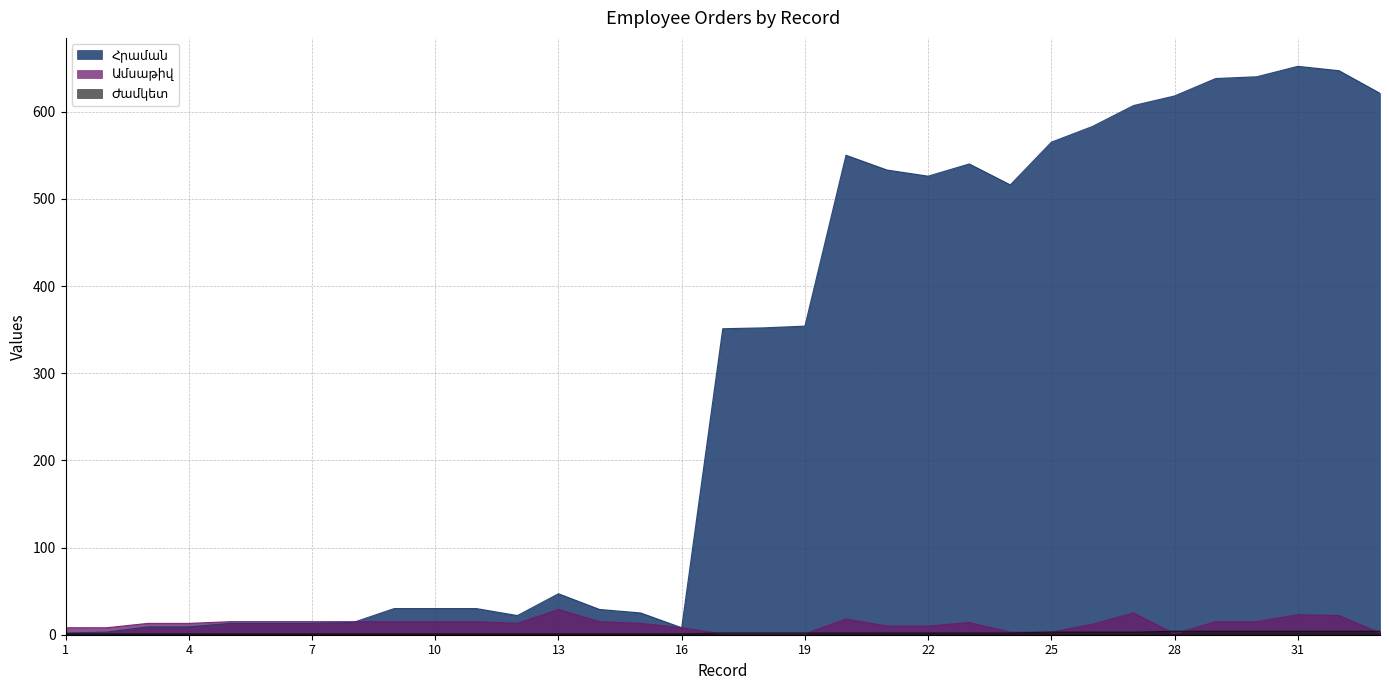

How many lines are shown in the chart?

3